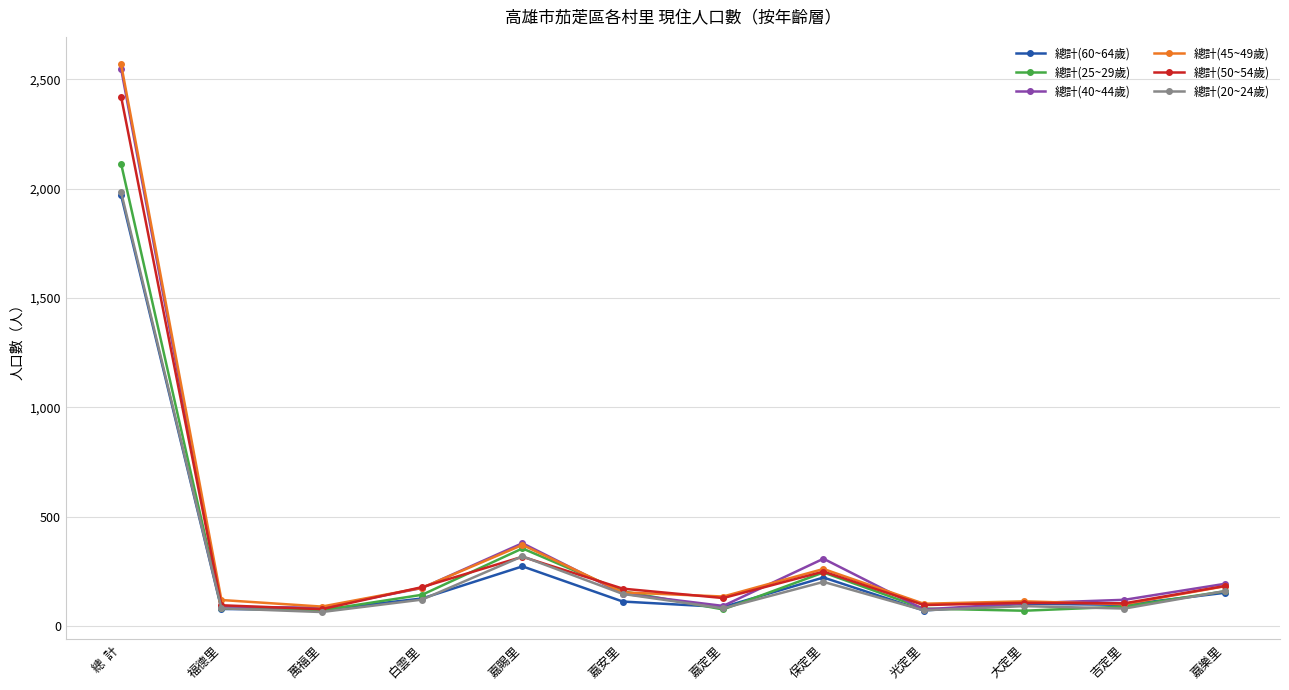

Is the value of 總計(60~64歲) at 總  計 greater than the value of 總計(40~44歲) at 大定里?

Yes